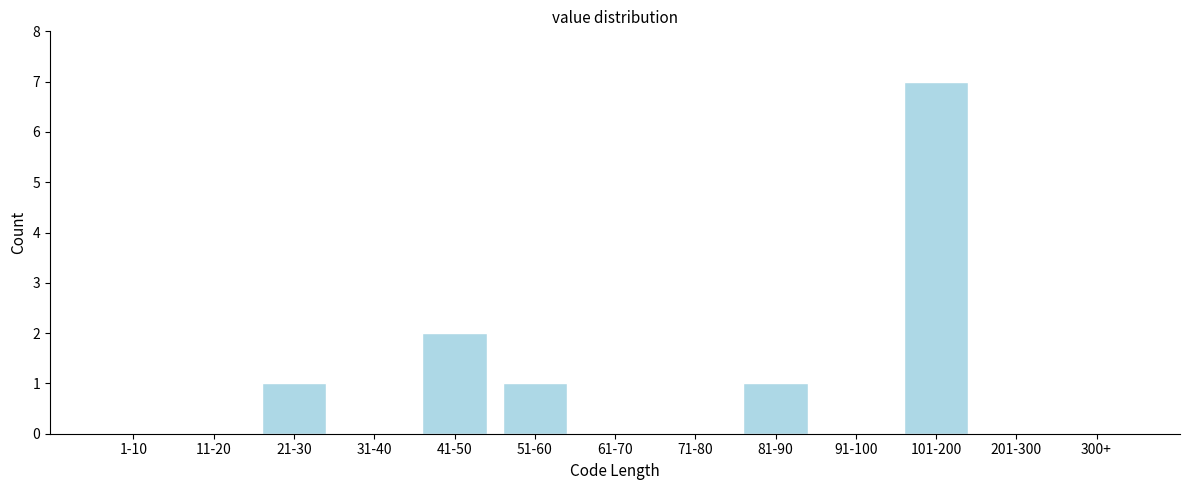

Reading left to right, extract all data points from this chart.

1-10=0	11-20=0	21-30=1	31-40=0	41-50=2	51-60=1	61-70=0	71-80=0	81-90=1	91-100=0	101-200=7	201-300=0	300+=0